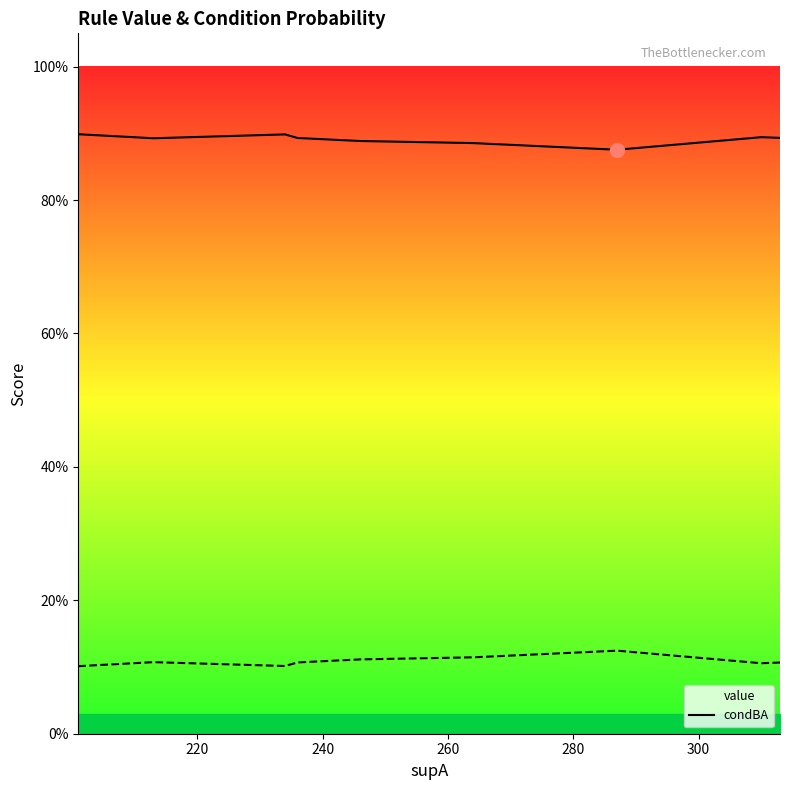

Is this an area chart (filled region under the line)?

No